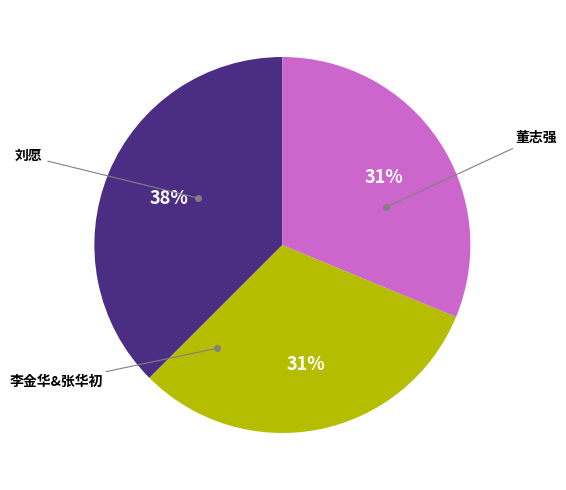

Does any single category account for the majority?

No